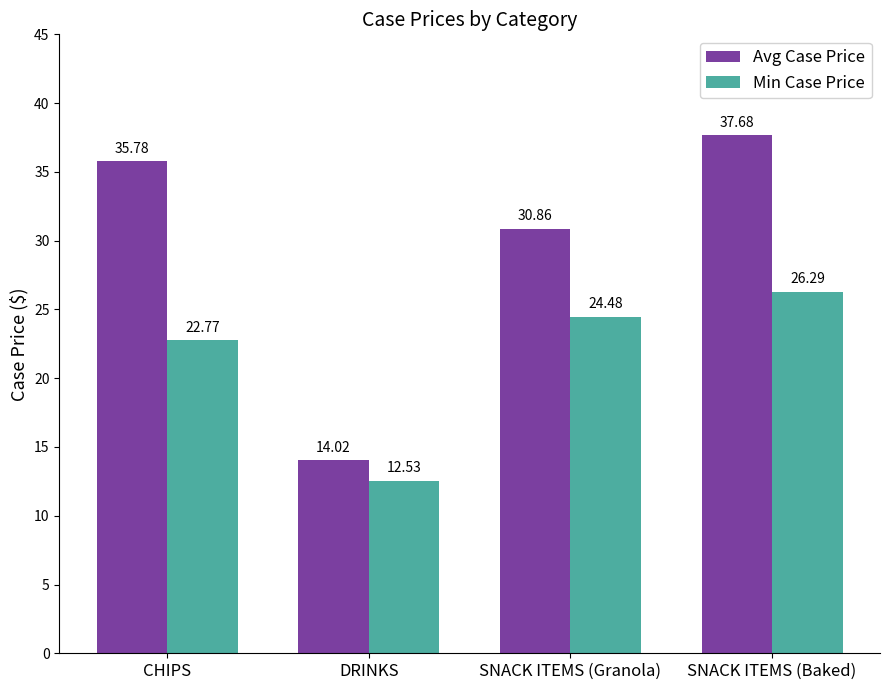

What is the value of the Min Case Price bar at the 4th from the left?

26.3